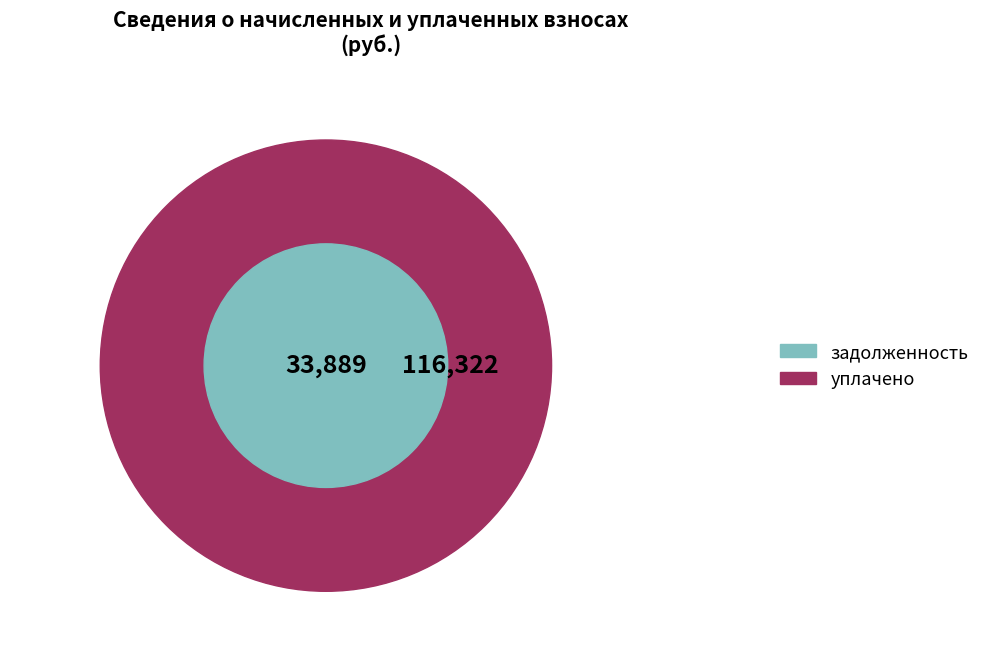

Is it true that 25 is 1% of the pie?

False